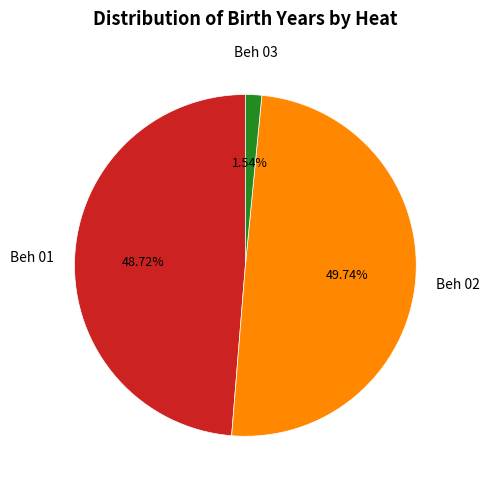

Is there a majority slice in this chart?

No